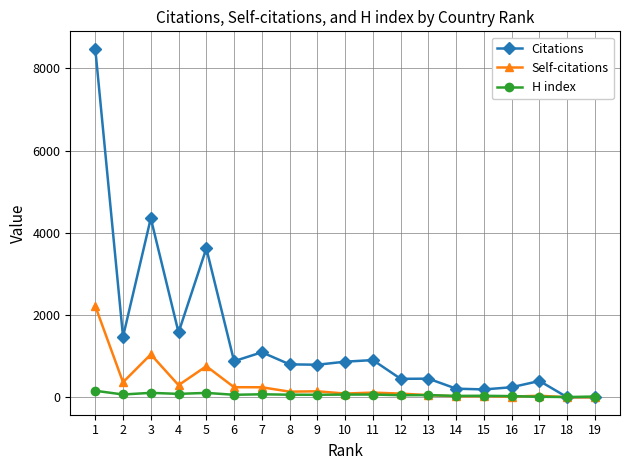

Does the chart display data point markers on the line(s)?

Yes